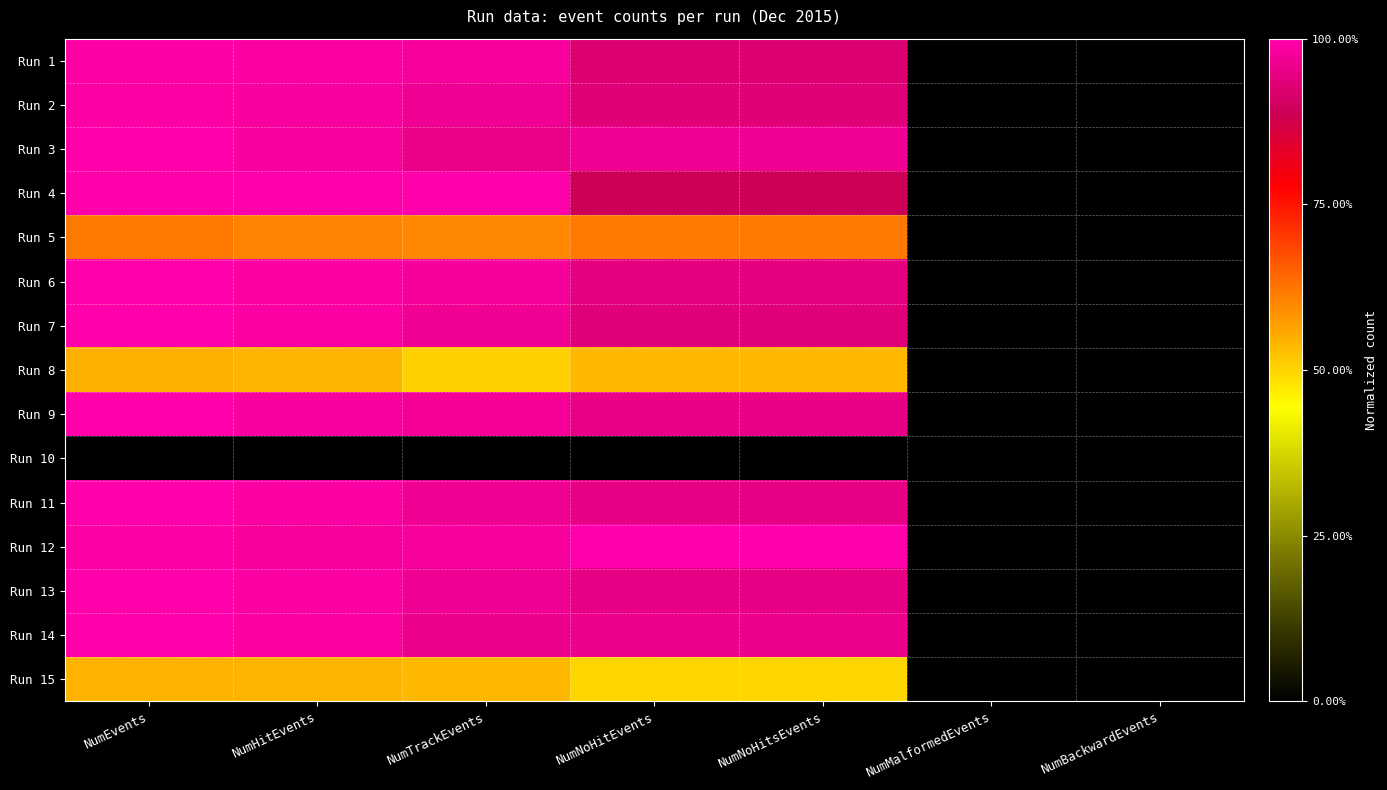

Which series has the largest total across all categories?

Run 12